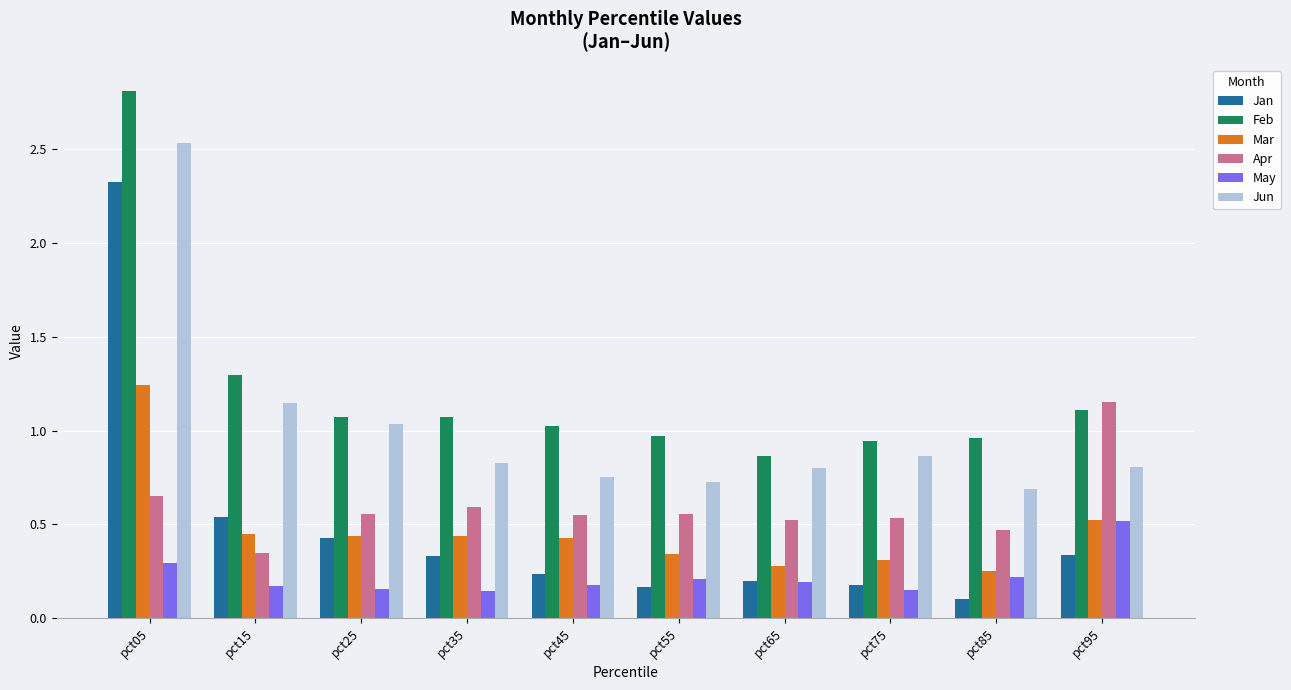

At how many categories does at least one series exceed 2?

1